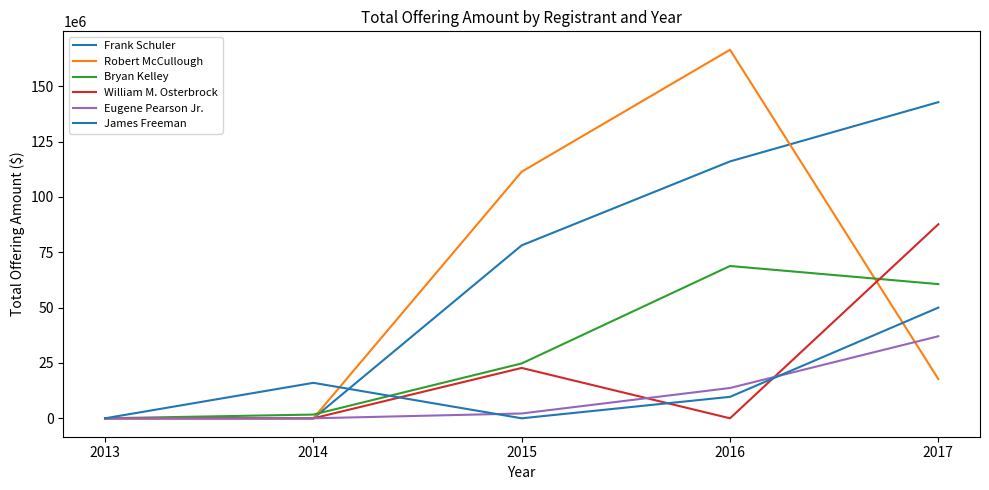

Is the value of William M. Osterbrock at 2013 greater than the value of James Freeman at 2017?

No